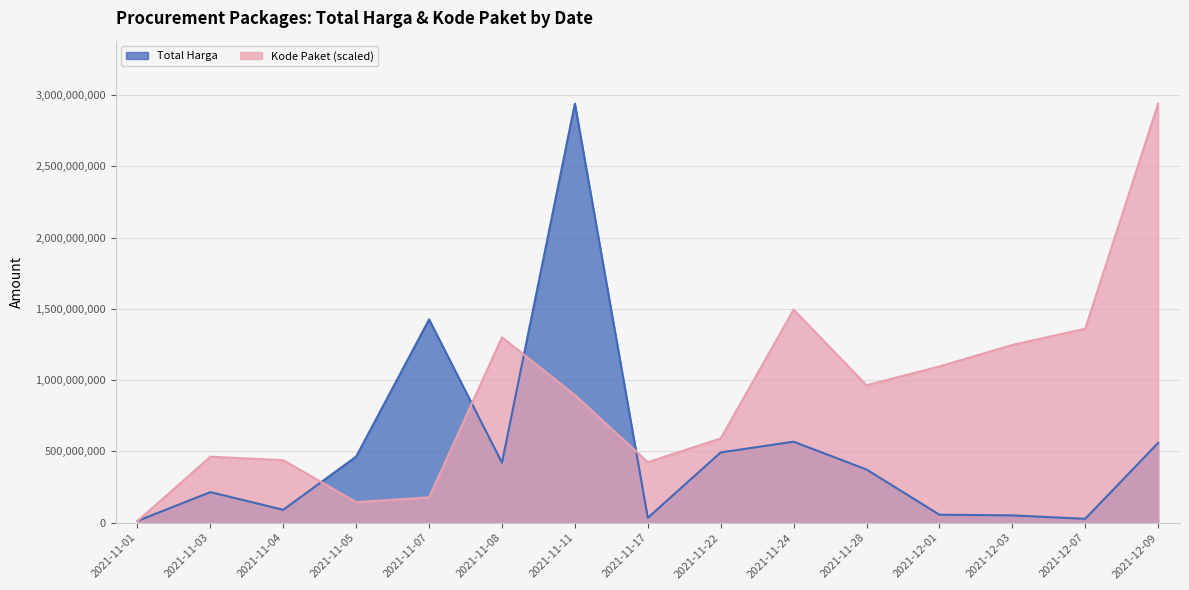

True or false: Total Harga has more than 2 interior local peaks.

True